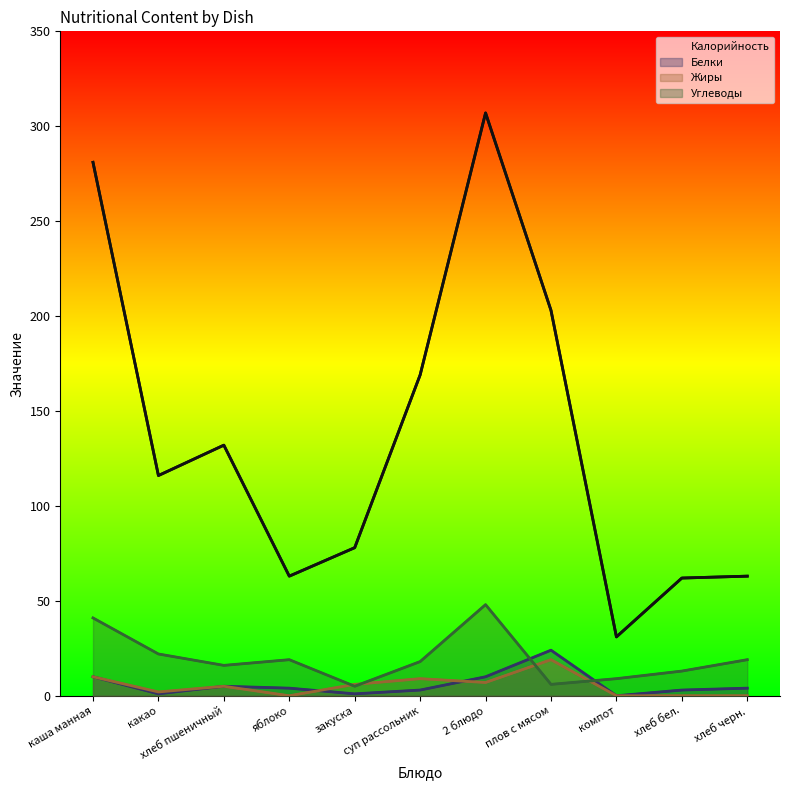

At how many categories does at least one series exceed 63?

7